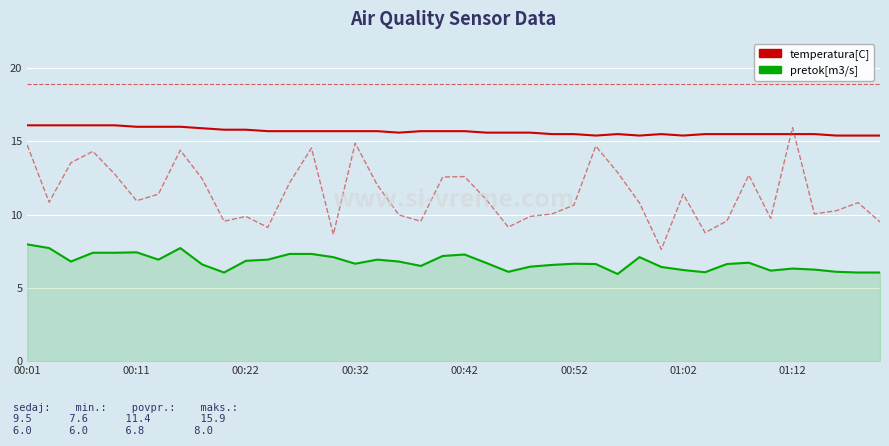

How many lines are shown in the chart?

3